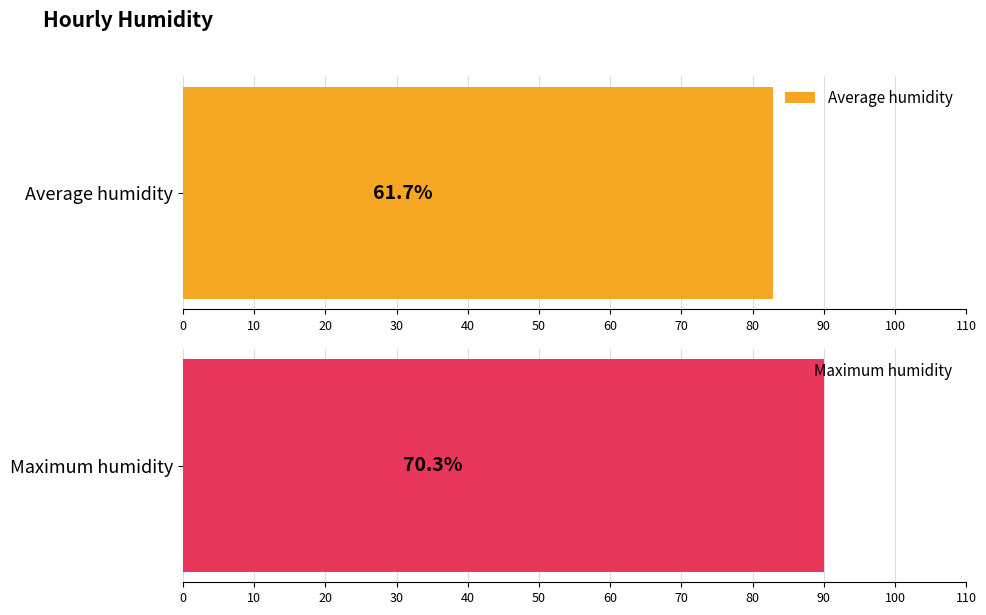

What is the average value of the Average humidity series?

61.7